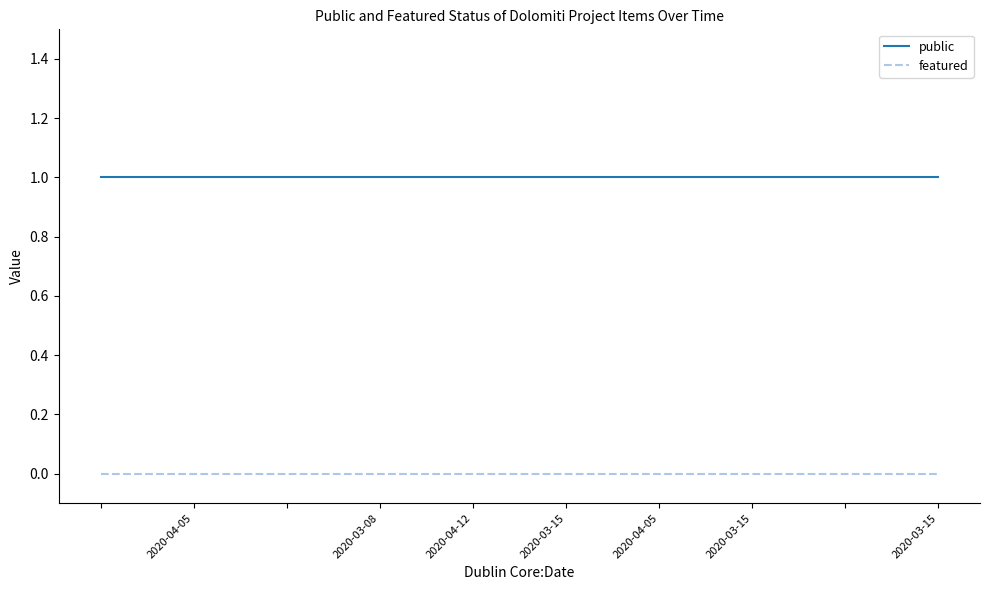

Reading left to right, transcribe all the data shown in this chart.

public: 1	1	1	1	1	1	1	1	1	1
featured: 0	0	0	0	0	0	0	0	0	0